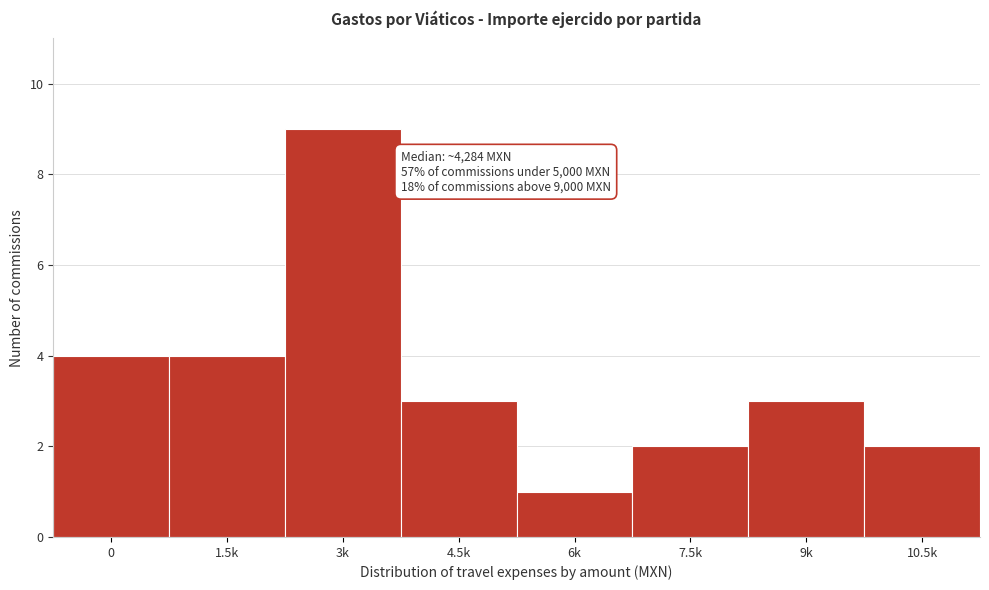

Reading right to left, extract all data points from this chart.

10.5k=2	9k=3	7.5k=2	6k=1	4.5k=3	3k=9	1.5k=4	0=4